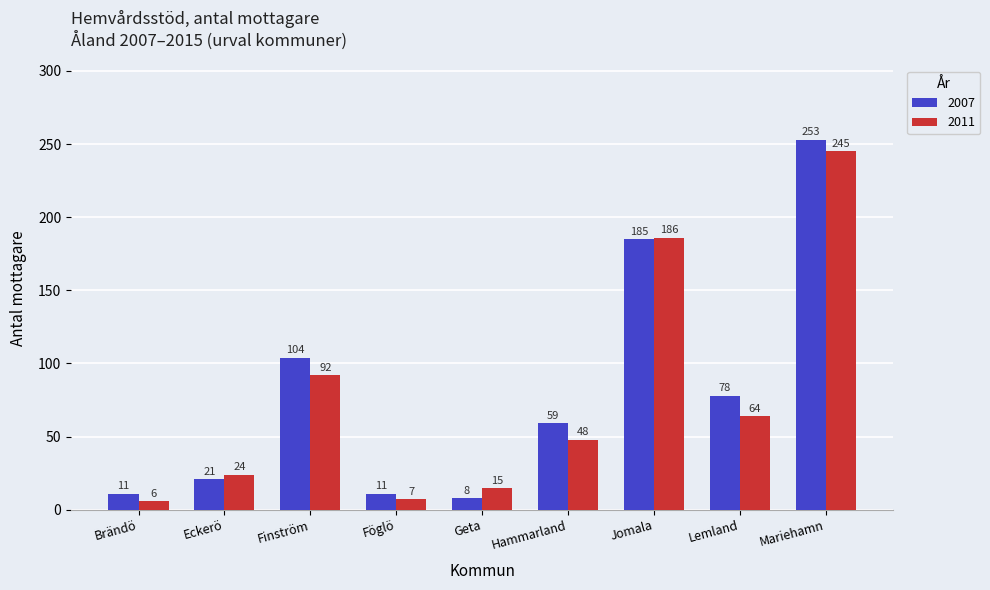

At Brändö, list the series in order from largest to smallest.

2007, 2011